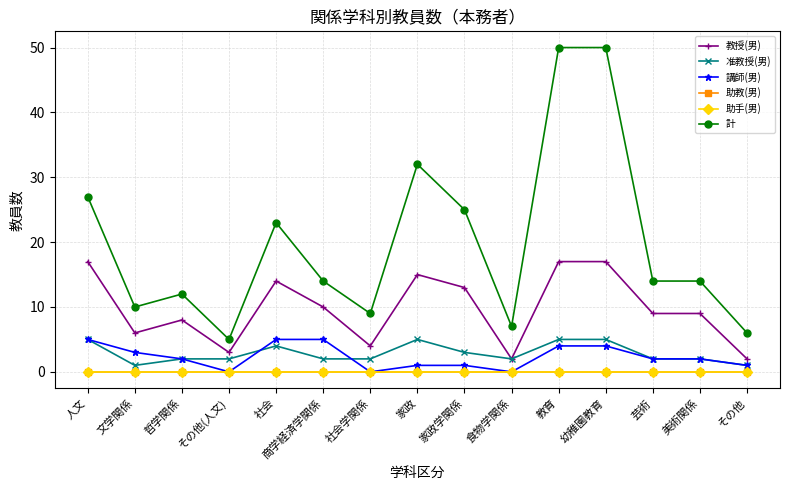

At which label does 講師(男) first exceed 2?

人文